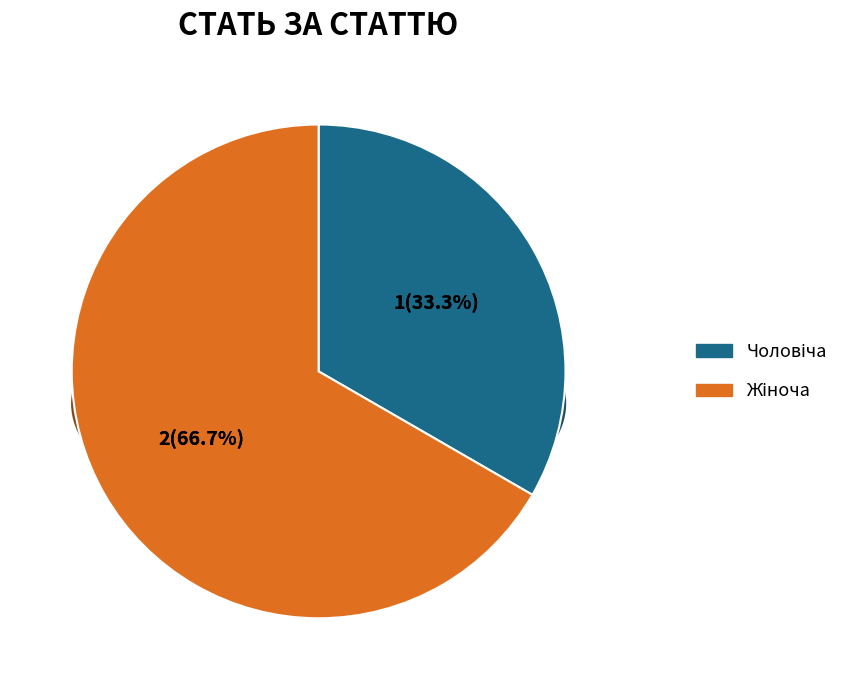

Between Жіноча and Чоловіча, which is larger?

Жіноча